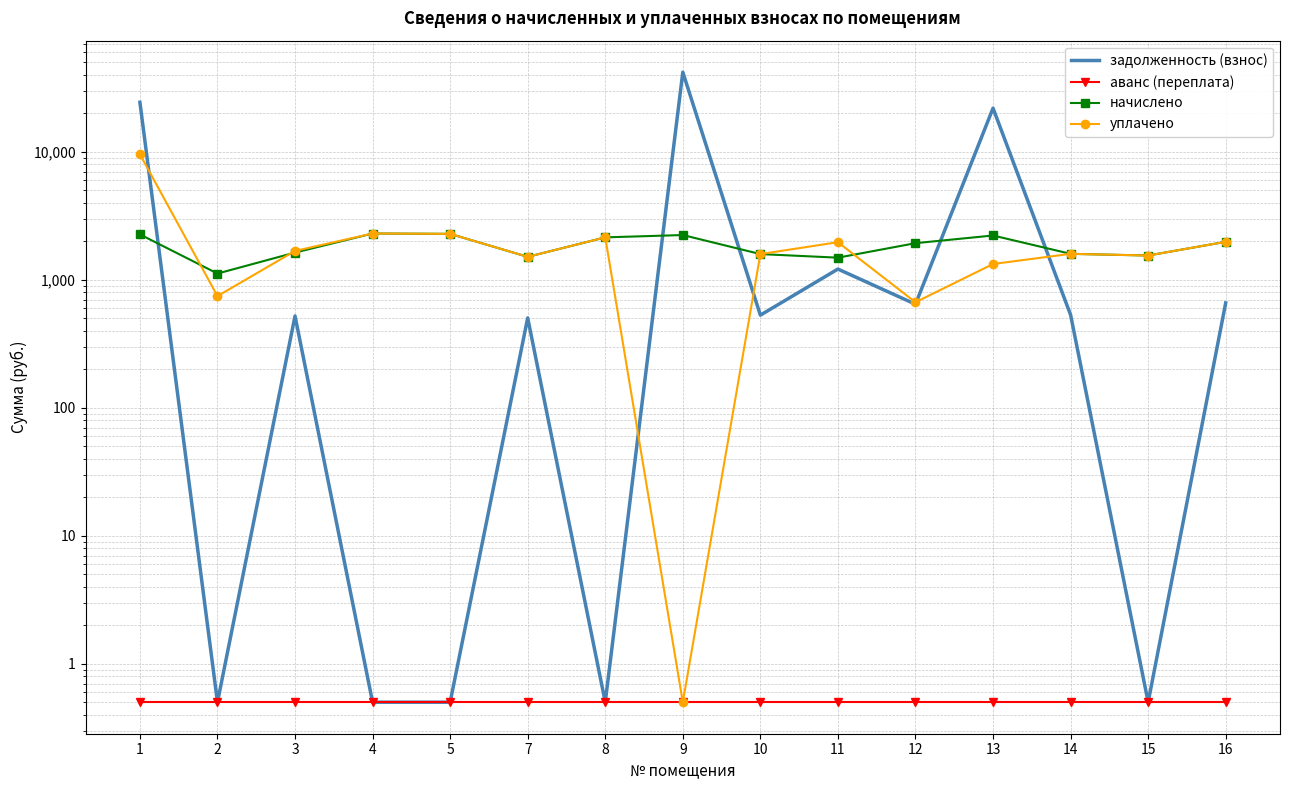

True or false: уплачено and начислено cross at least once.

True